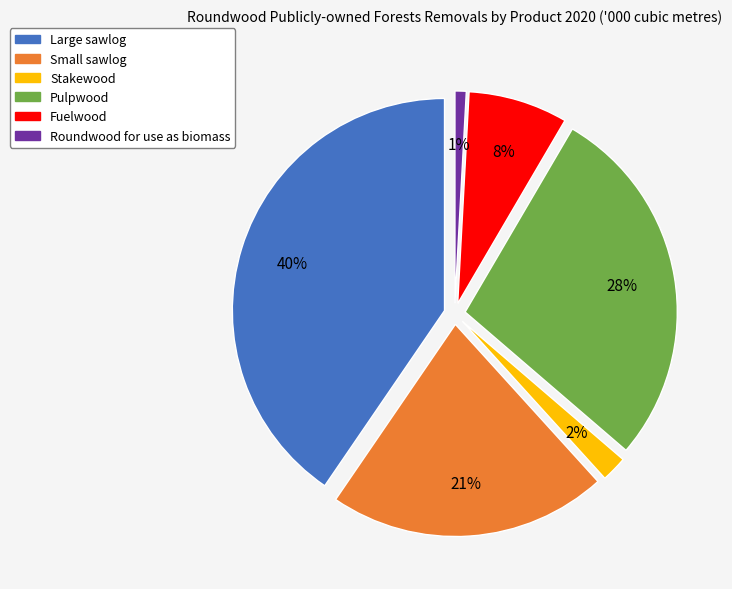

How many slices are in this pie chart?

6